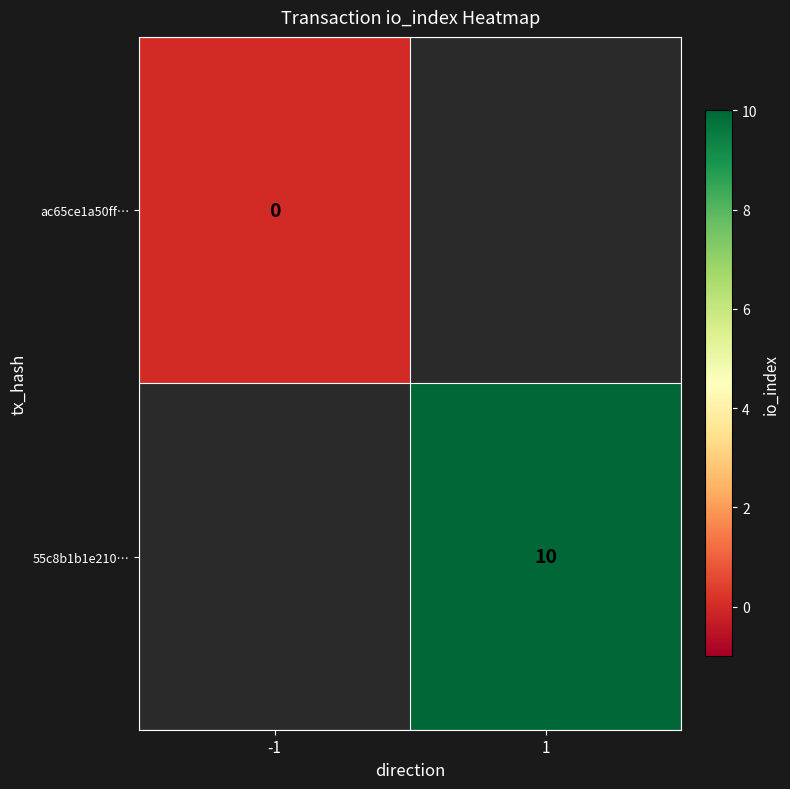

The 55c8b1b1e210… series shows 5 at 1. True or false?

False